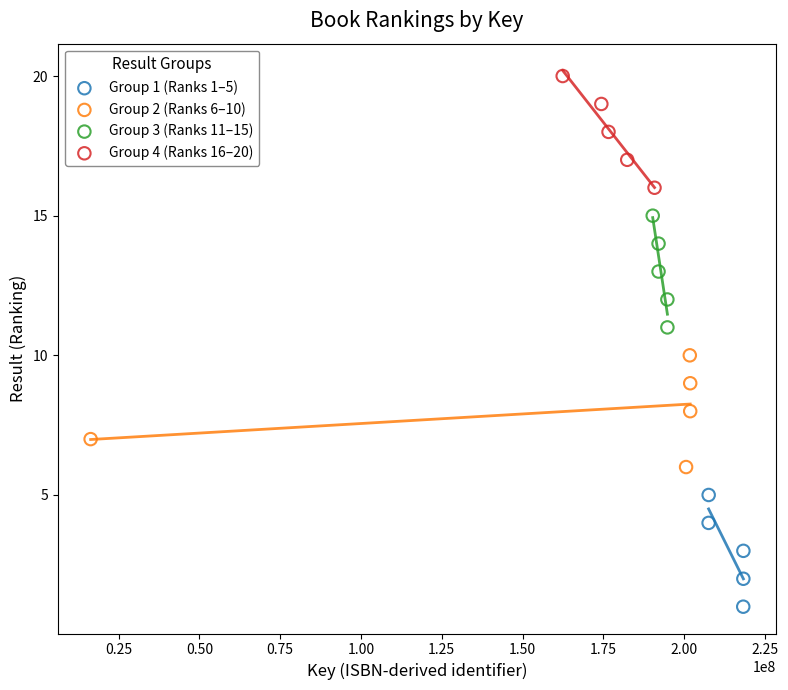

What are all the series names shown in the legend?

Group 1 (Ranks 1–5), Group 2 (Ranks 6–10), Group 3 (Ranks 11–15), Group 4 (Ranks 16–20)